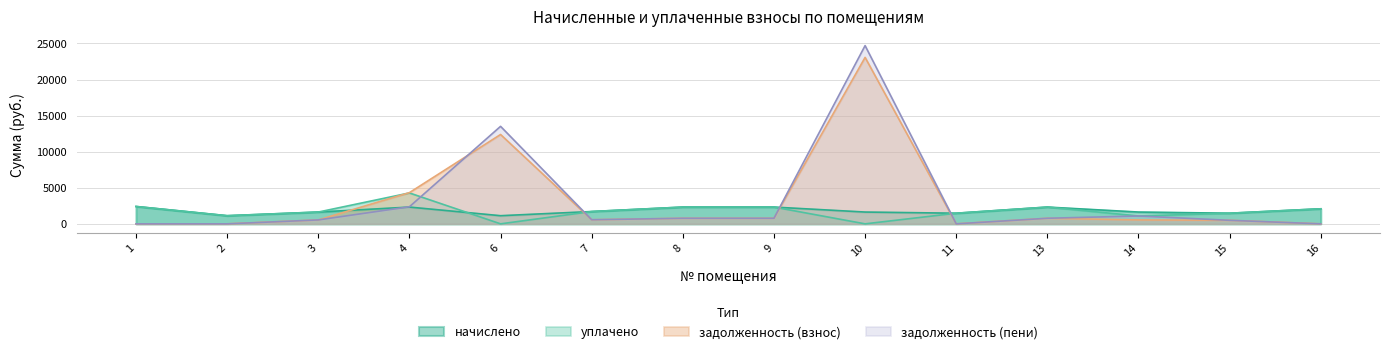

Reading right to left, list all the values displayed in this chart.

начислено: 16=2086.0	15=1473.7	14=1635.0	13=2324.2	11=1473.7	10=1635.0	9=2324.2	8=2324.2	7=1708.3	6=1129.1	4=2324.2	3=1635.0	2=1129.1	1=2408.6
уплачено: 16=2086.0	15=1473.7	14=1090.0	13=2324.2	11=1473.7	10=0.0	9=2324.2	8=2324.2	7=1708.3	6=0.0	4=4281.9	3=1635.0	2=1129.1	1=2408.6
задолженность (взнос): 16=0.0	15=491.2	14=545.0	13=774.8	11=0.0	10=23063.5	9=774.8	8=774.8	7=569.5	6=12382.3	4=4326.0	3=545.0	2=0.0	1=0.0
задолженность (пени): 16=0.0	15=491.2	14=1090.0	13=774.8	11=0.0	10=24698.6	9=774.8	8=774.8	7=569.5	6=13511.5	4=2368.3	3=545.0	2=0.0	1=0.0